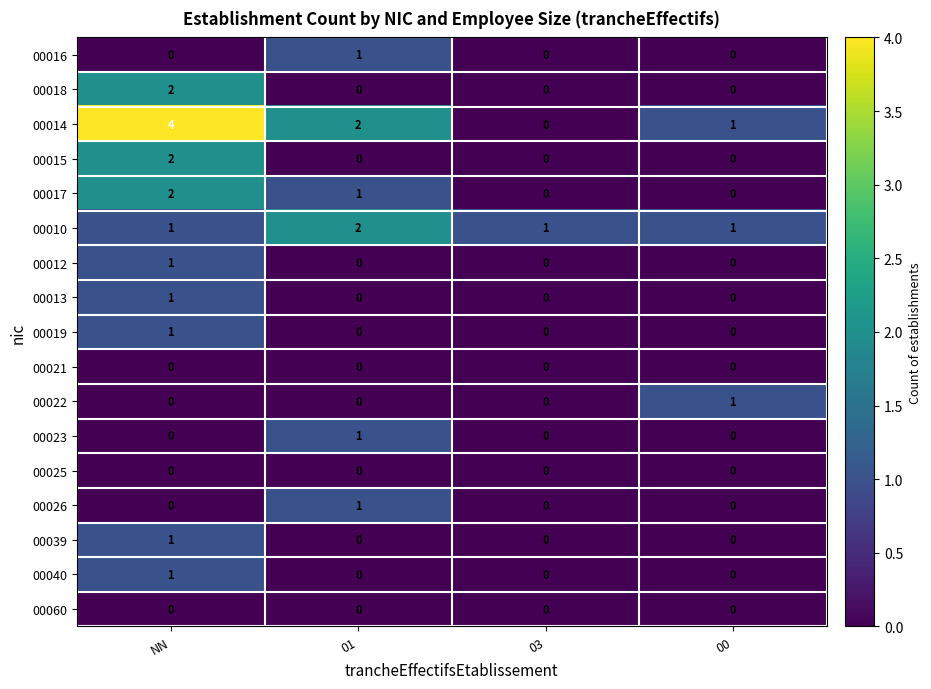

The value of 00015 at 01 is 0. True or false?

True